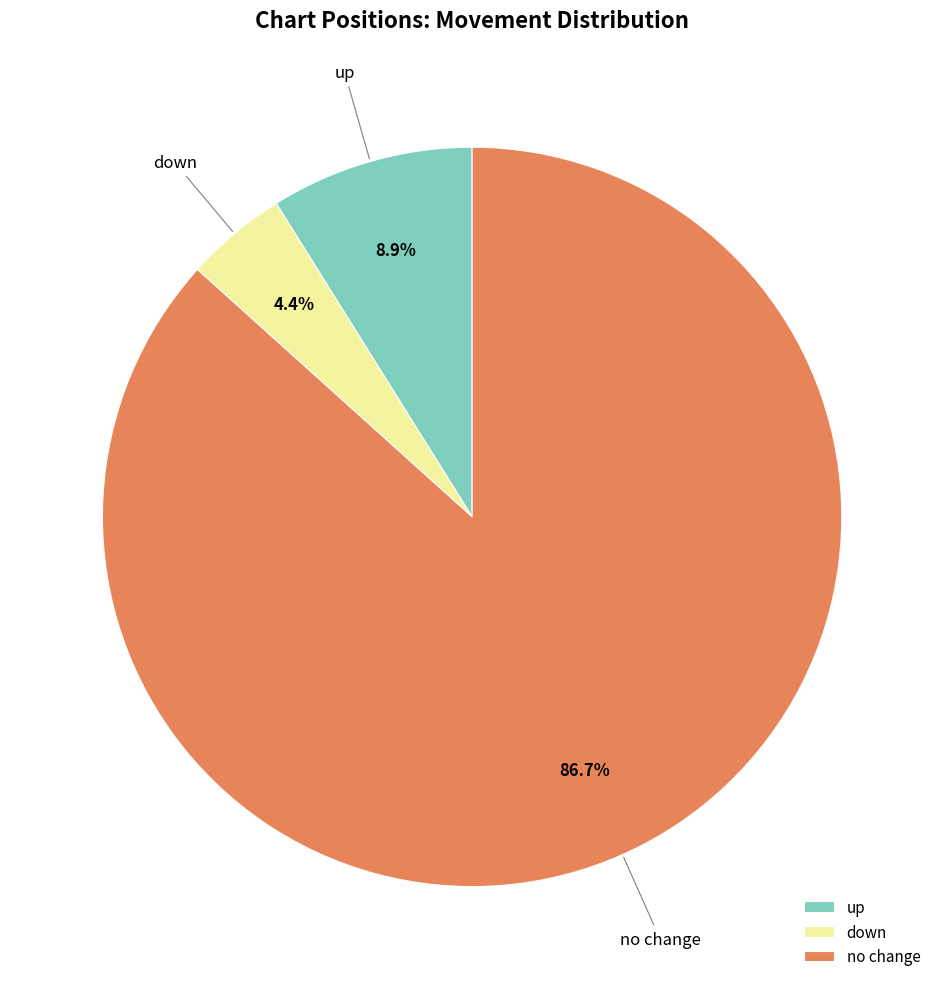

Combined, what portion of the pie is no change and up?

95.6%